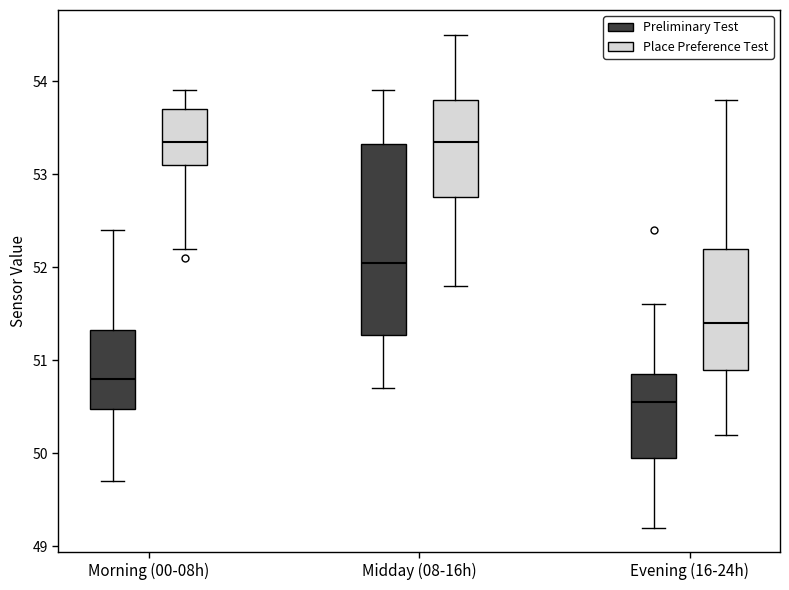

Where does the median line of the box for Midday (08-16h) (Place Preference Test) sit on the y-axis? The values are not printed on the chart, so give them approximately, as read against the axis.

53.4